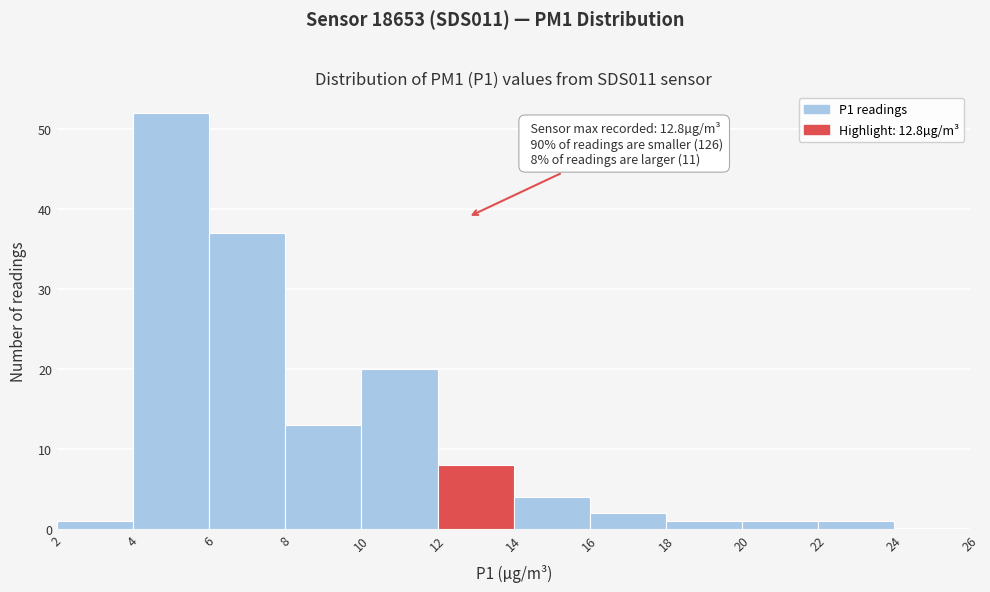

Which range on the x-axis has the tallest bar?

4 to 6